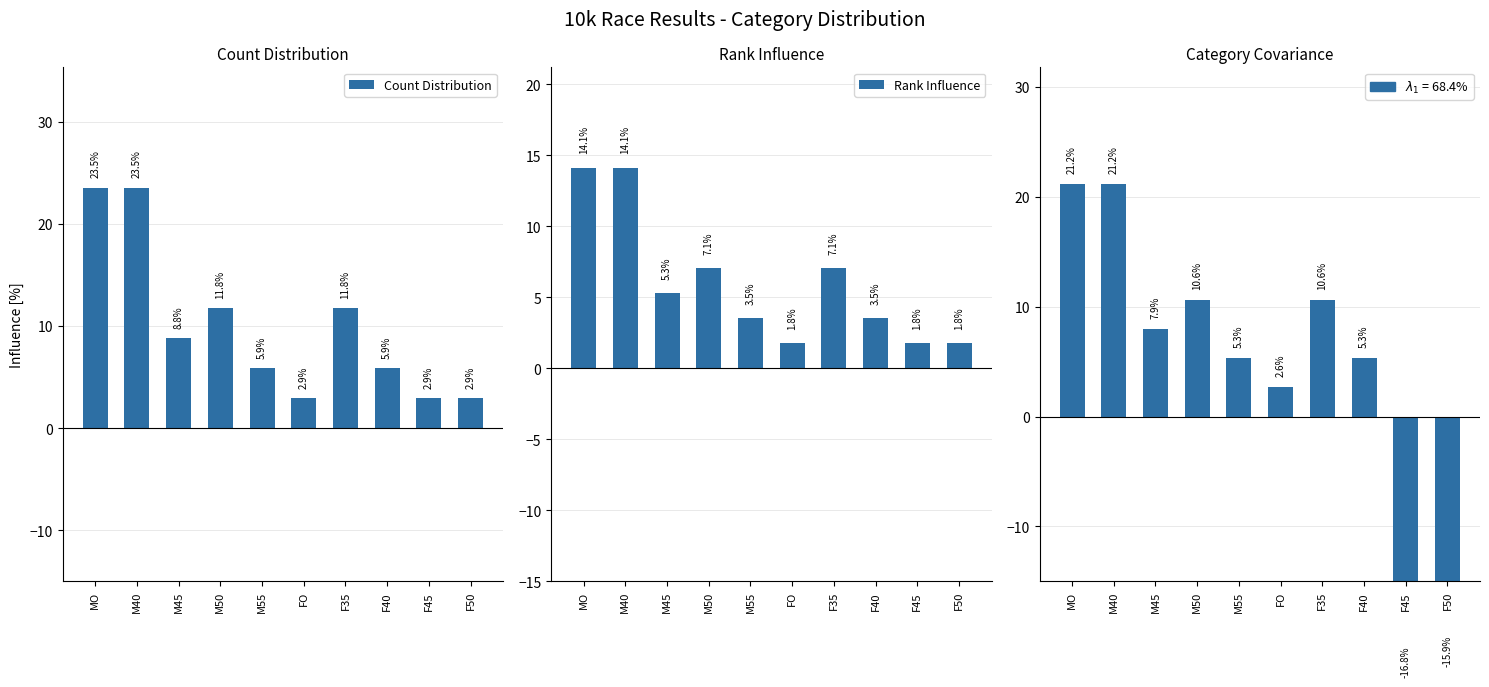

Reading left to right, list all the values displayed in this chart.

Count Distribution: MO=23.5	M40=23.5	M45=8.8	M50=11.8	M55=5.9	FO=2.9	F35=11.8	F40=5.9	F45=2.9	F50=2.9
Rank Influence: MO=14.1	M40=14.1	M45=5.3	M50=7.1	M55=3.5	FO=1.8	F35=7.1	F40=3.5	F45=1.8	F50=1.8
Category Covariance: MO=21.2	M40=21.2	M45=7.9	M50=10.6	M55=5.3	FO=2.6	F35=10.6	F40=5.3	F45=-16.8	F50=-15.9